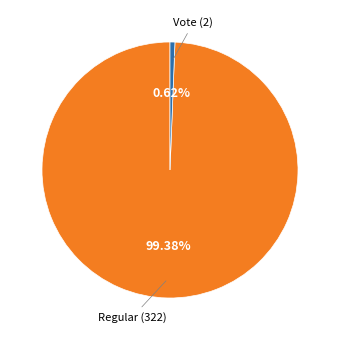

Which category has the biggest portion of the pie?

Regular (322)